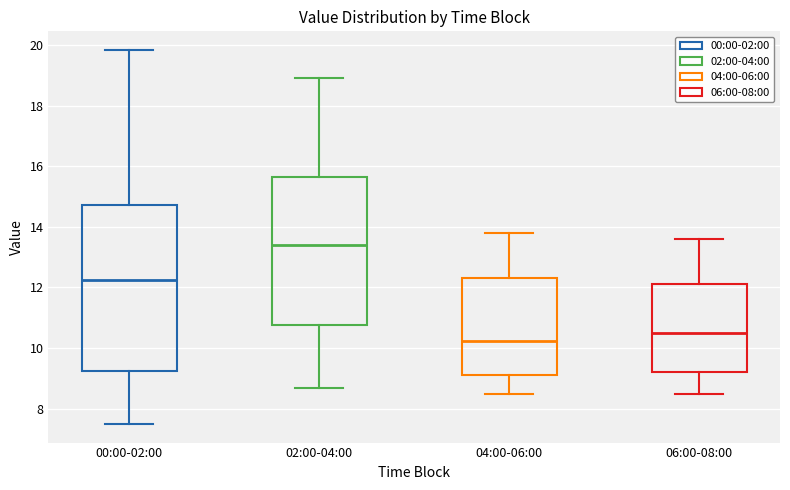

Which box is the tallest, from its lower edge to its upper edge?

00:00-02:00